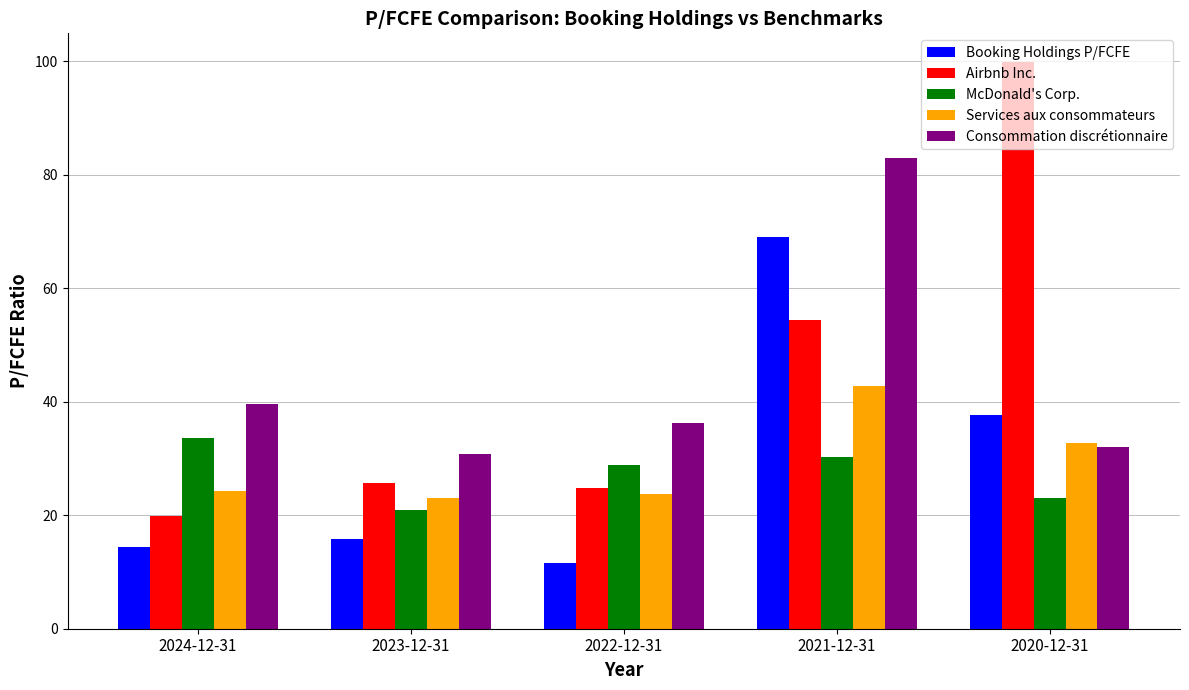

What is the label of the 3rd bar from the left?

2022-12-31